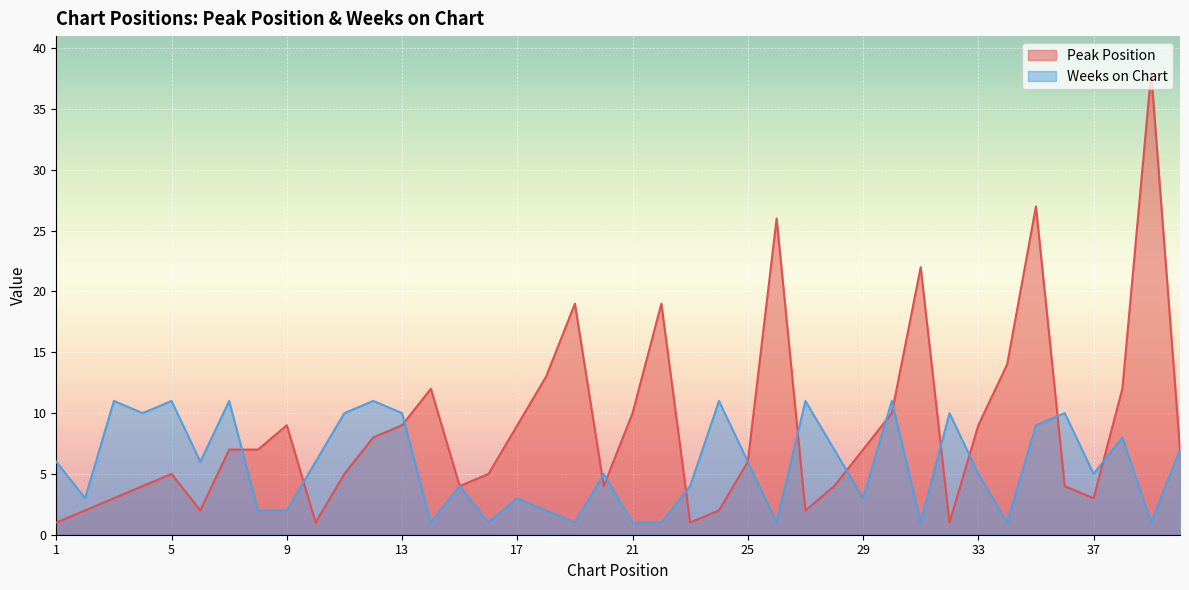

List the series in order of their peak value, lowest first.

Weeks on Chart, Peak Position